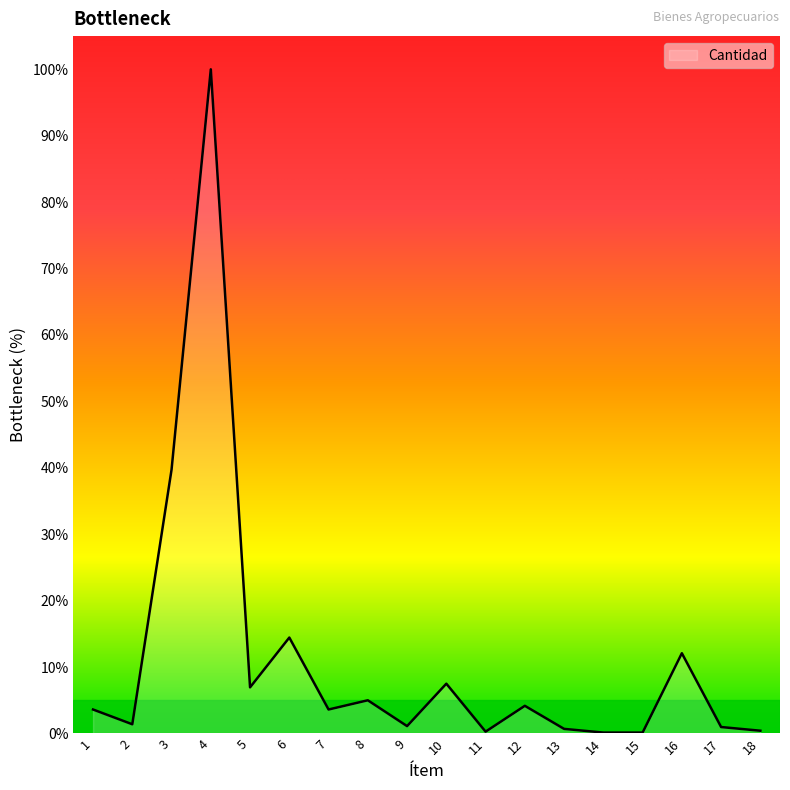

Where is the first local maximum?

4